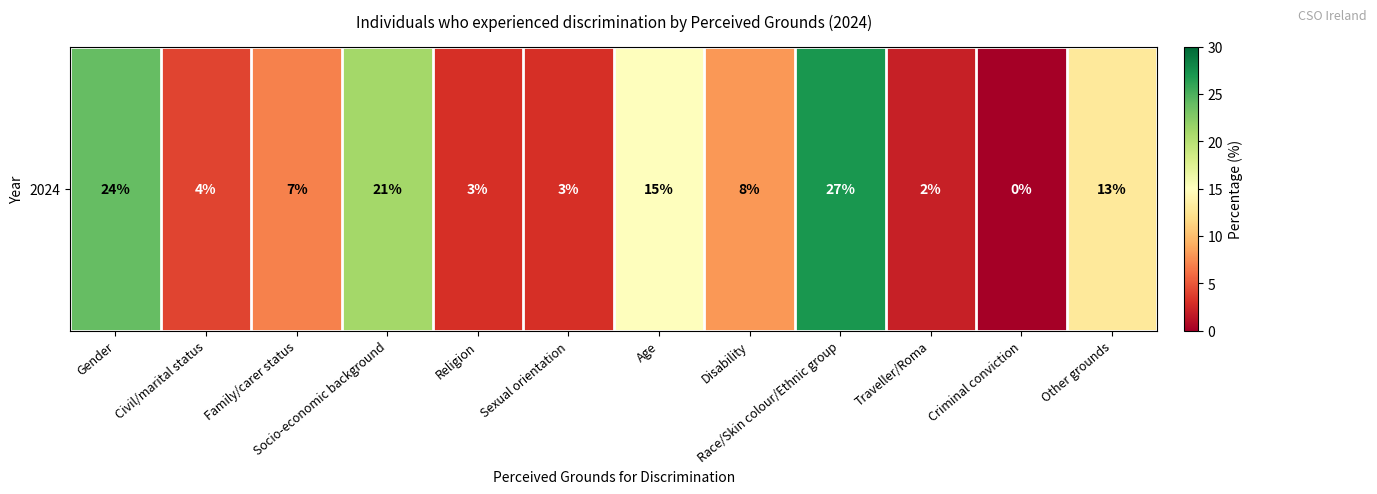

List the labels in order of value, smallest first.

Criminal conviction, Traveller/Roma, Religion, Sexual orientation, Civil/marital status, Family/carer status, Disability, Other grounds, Age, Socio-economic background, Gender, Race/Skin colour/Ethnic group